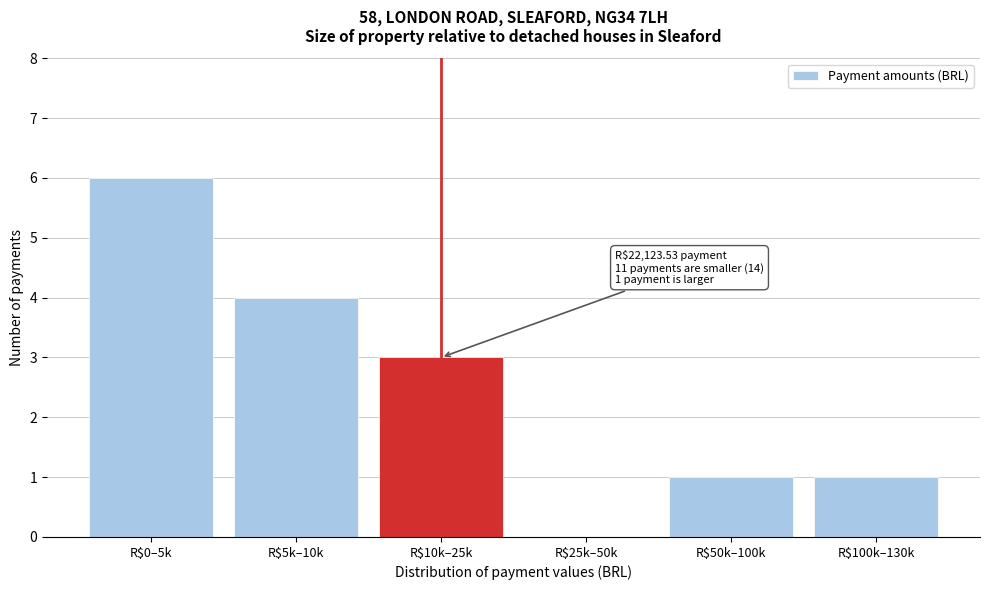

Read the value at R$10k–25k.

3